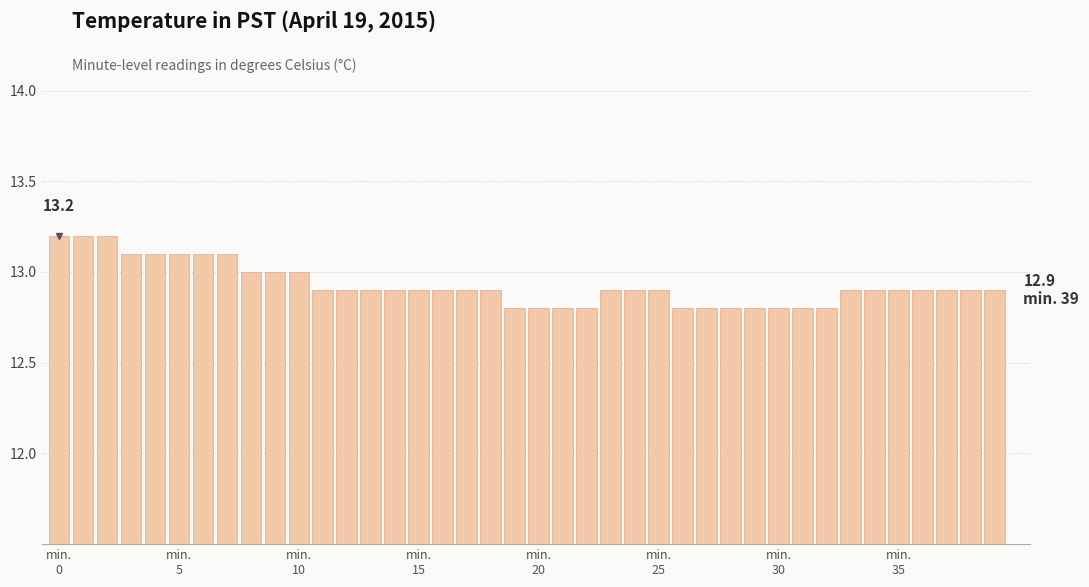

How many data points does each series have?

40